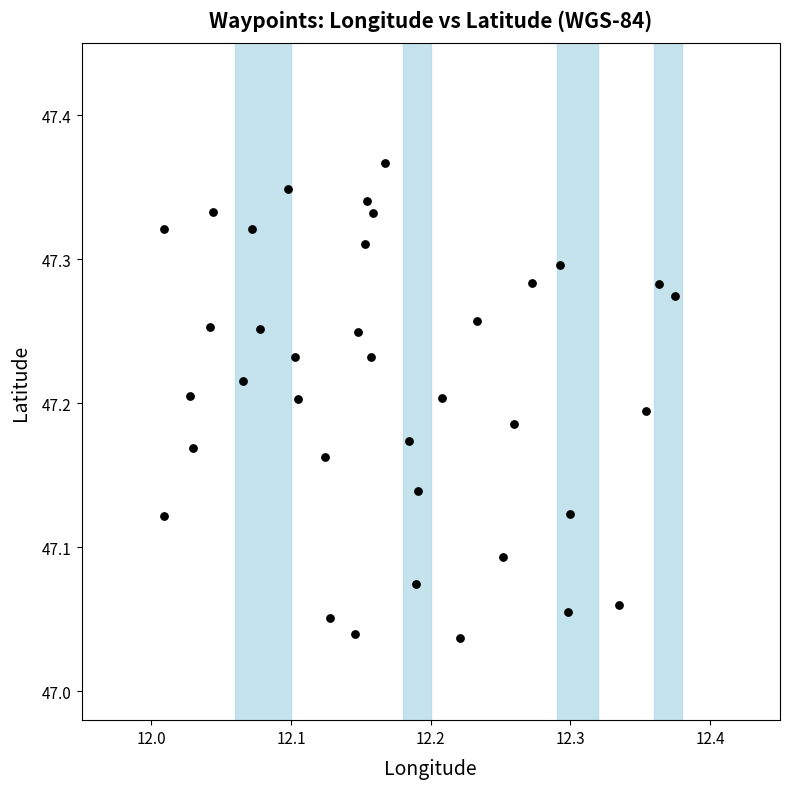

What is the range of X values (max minus min)?

0.4